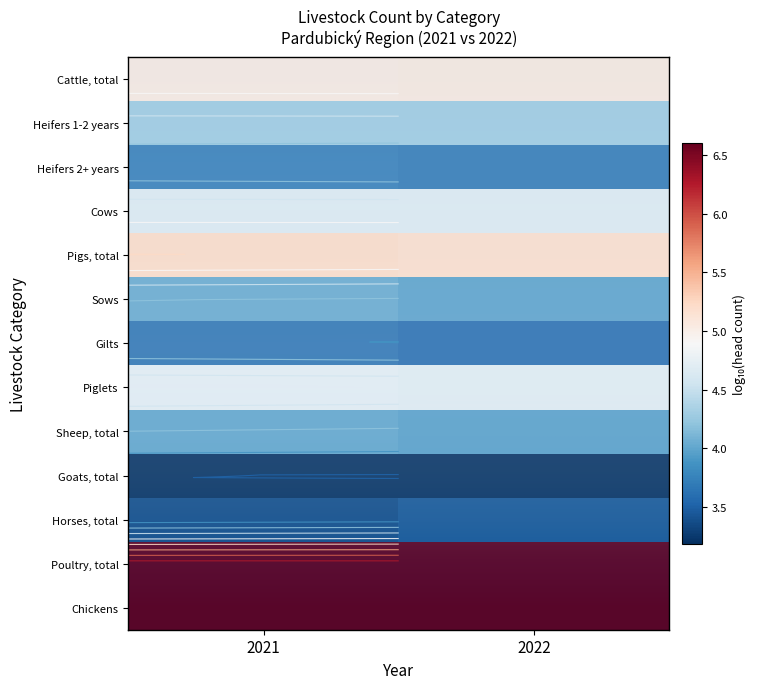

Count the Gilts values in the range 3 to 4.

2